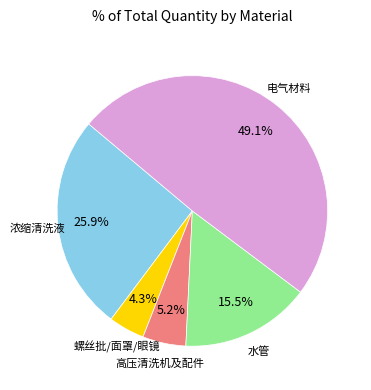

Does any single category account for the majority?

No